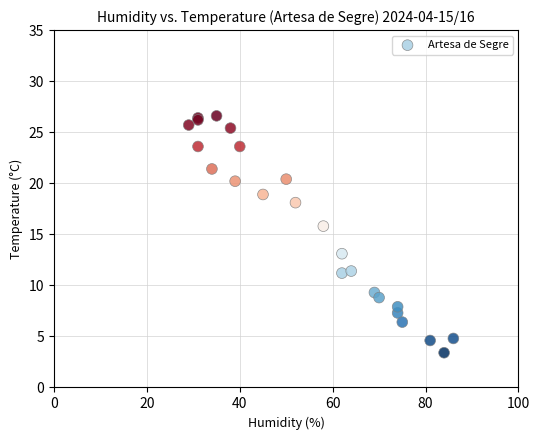

What Y value in the scatter plot is closest to 15?

15.8